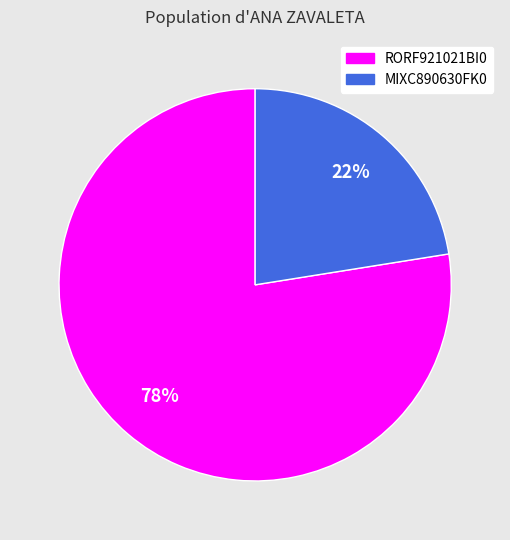

Which category has the biggest portion of the pie?

RORF921021BI0